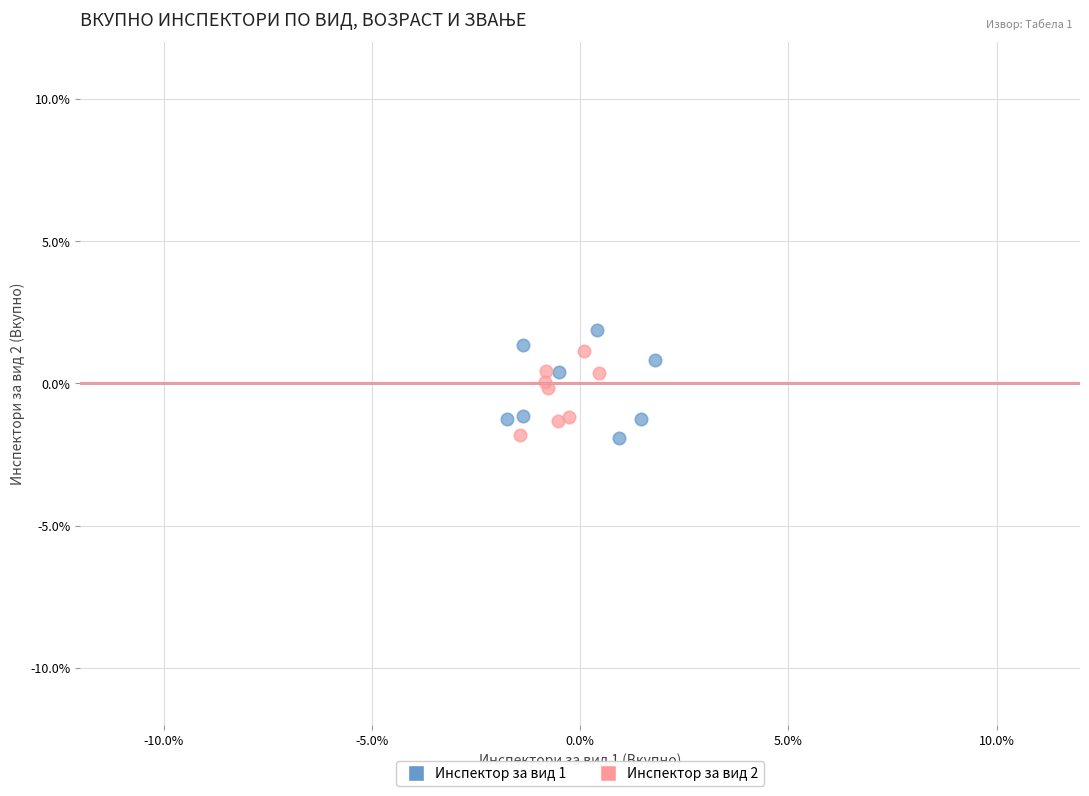

Which series reaches the maximum Y coordinate?

Инспектор за вид 1